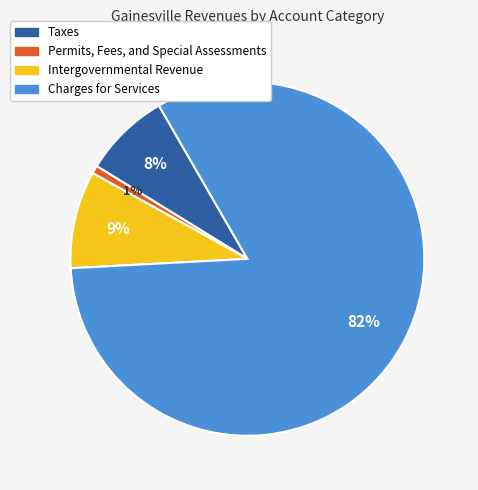

To the nearest percent, what is the average slice percentage?

25%